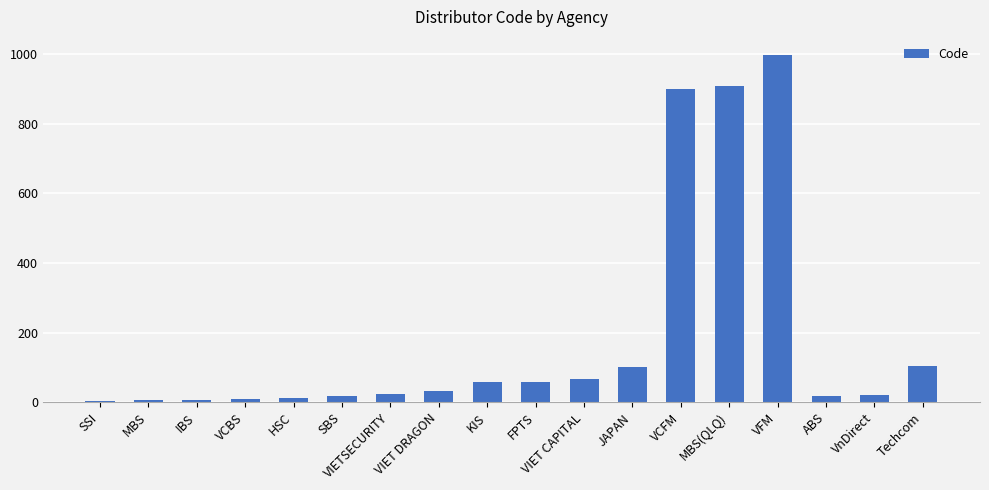

The value at VIET DRAGON is 33. True or false?

True